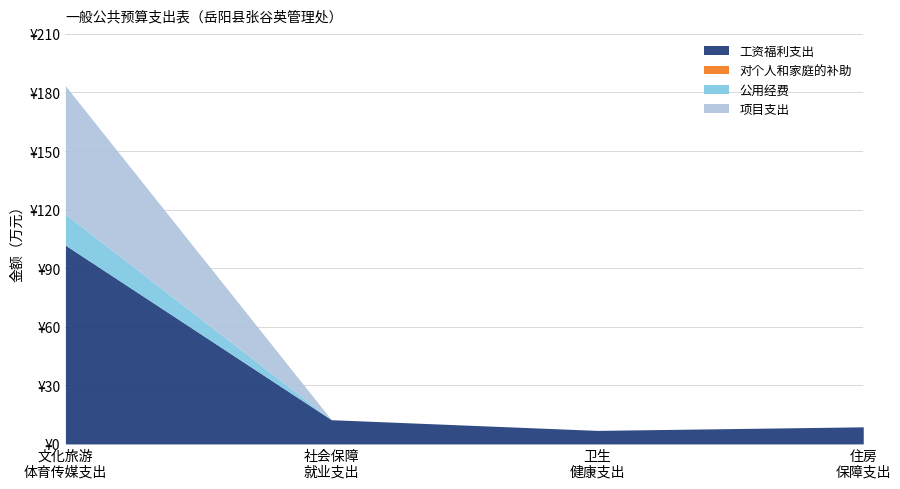

Is the value of 工资福利支出 at 社会保障 就业支出 greater than the value of 项目支出 at 住房 保障支出?

Yes